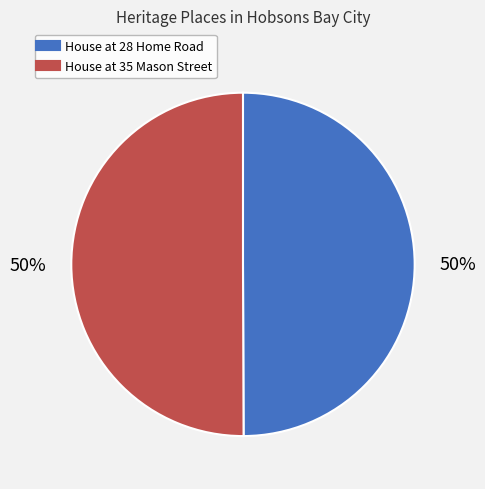

Do House at 35 Mason Street and House at 28 Home Road together represent more than half of the pie?

Yes